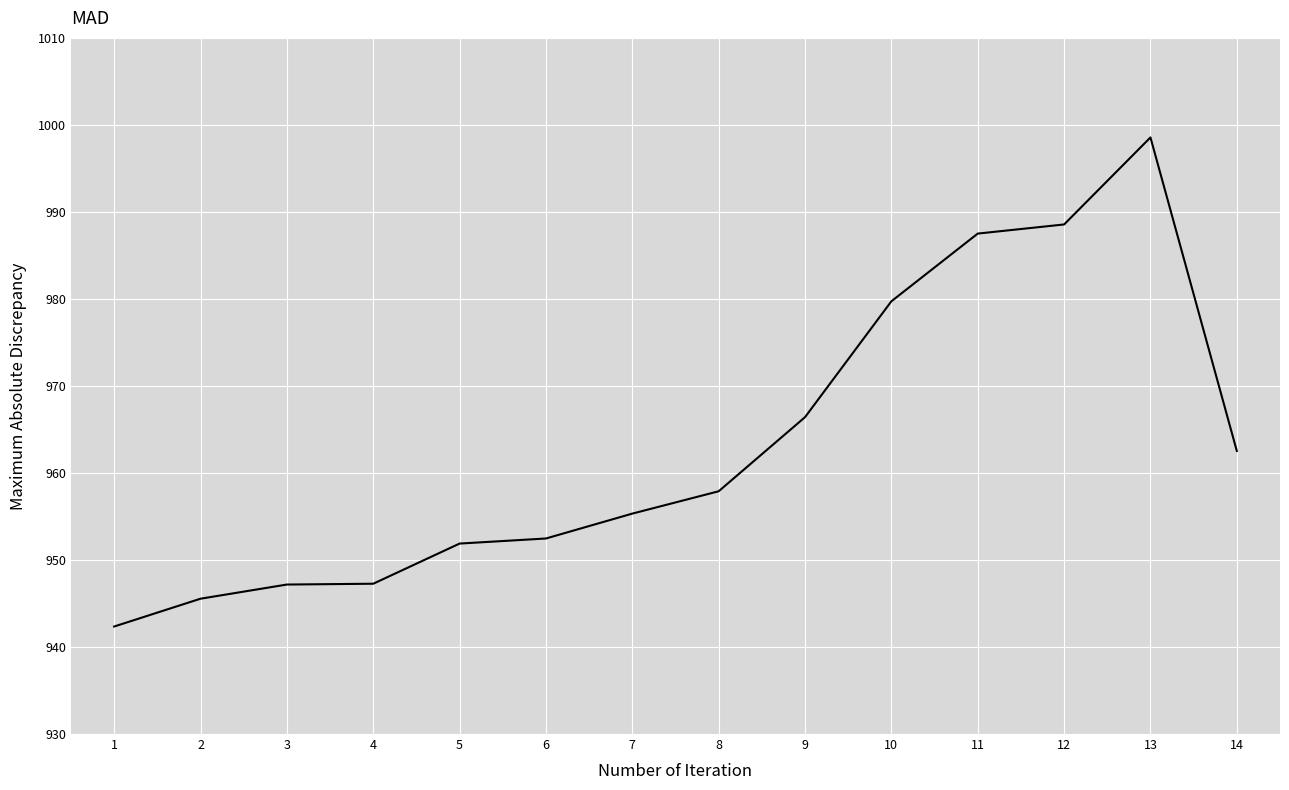

True or false: the data shows 945.6 at 2.

True